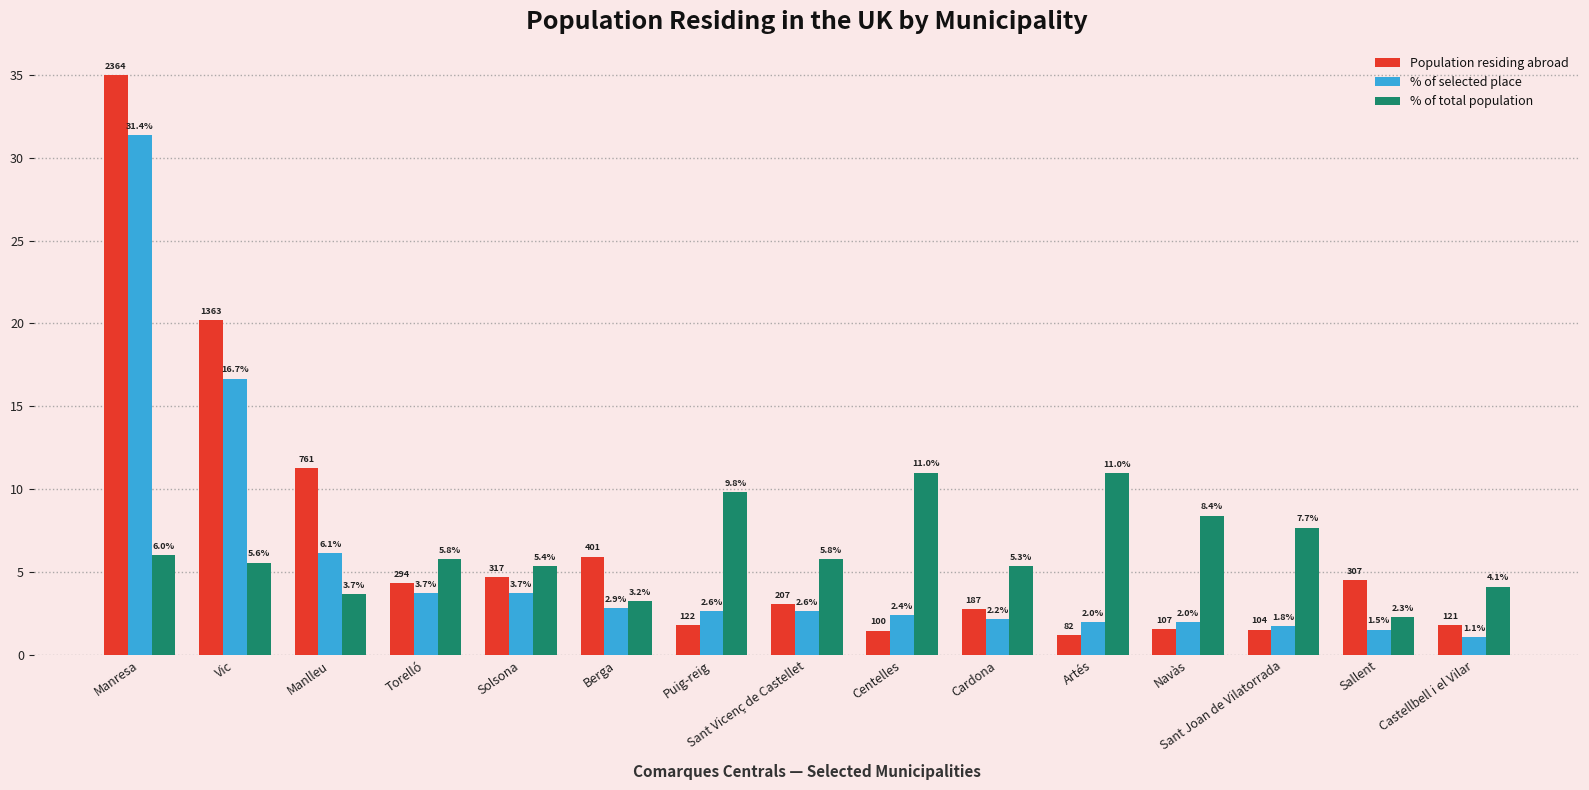

True or false: % of total population has a value of 5.4 at Solsona.

True